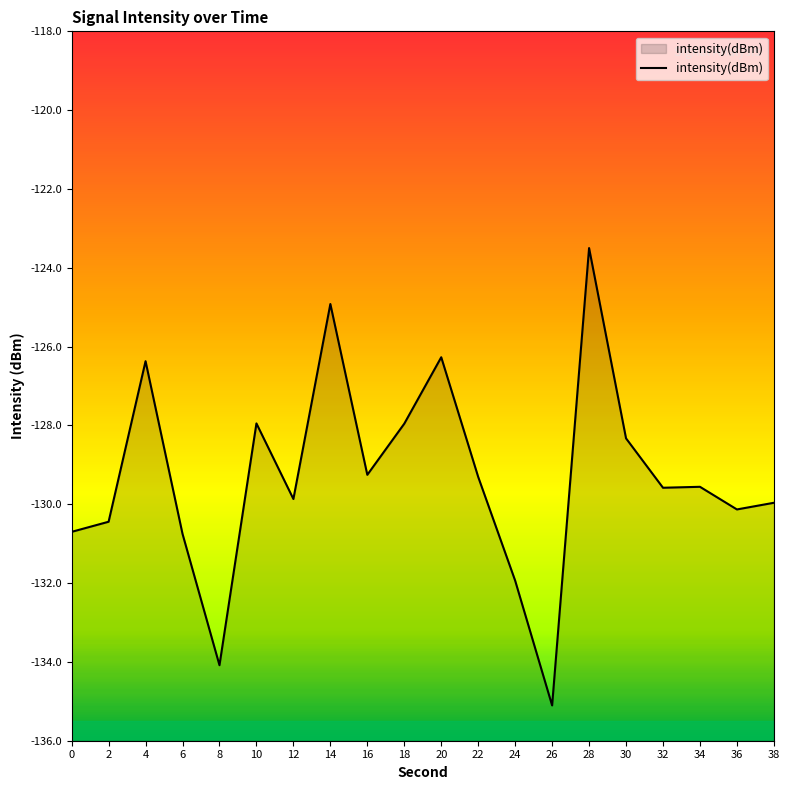

At which label is the value closest to -129?

16